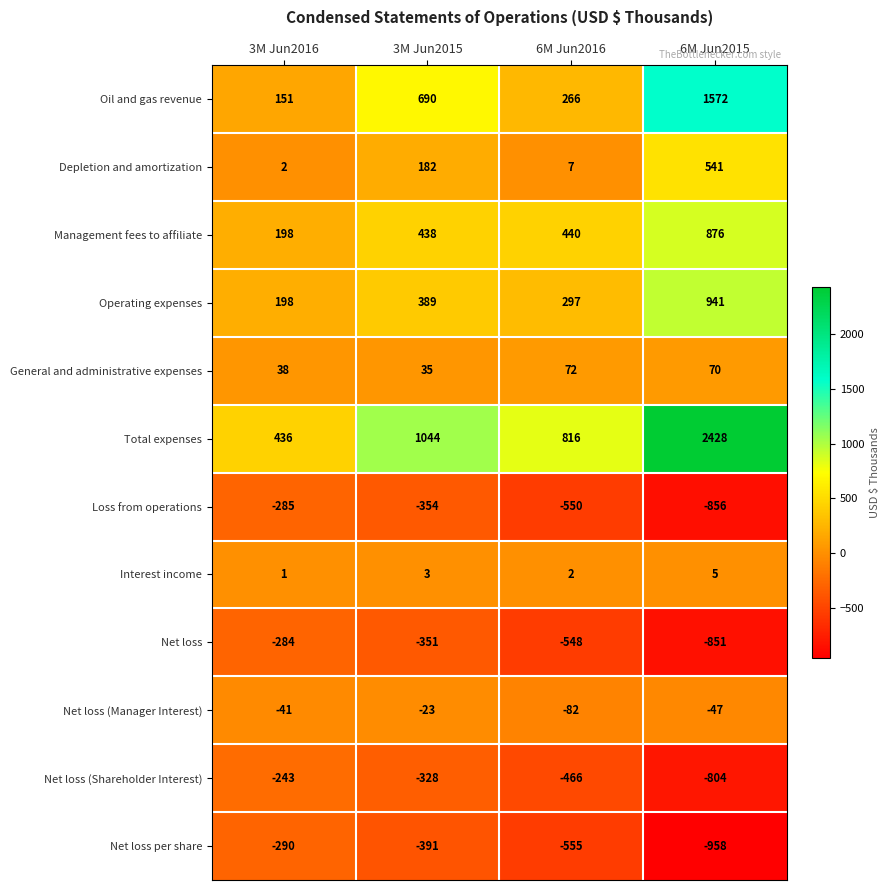

What is the average value of the General and administrative expenses series?

54